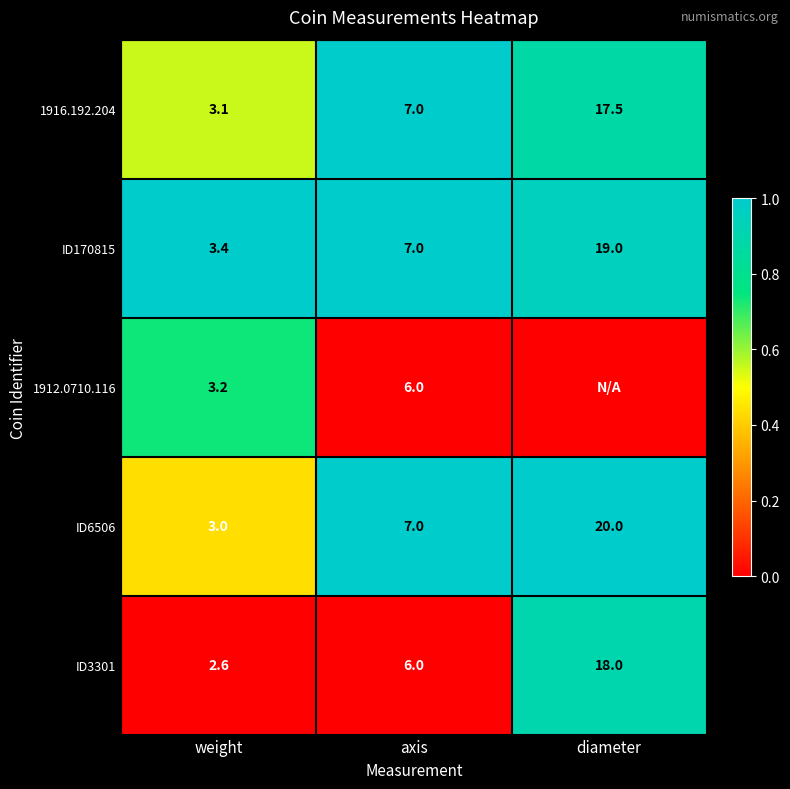

At which category is the sum across all series the highest?

diameter